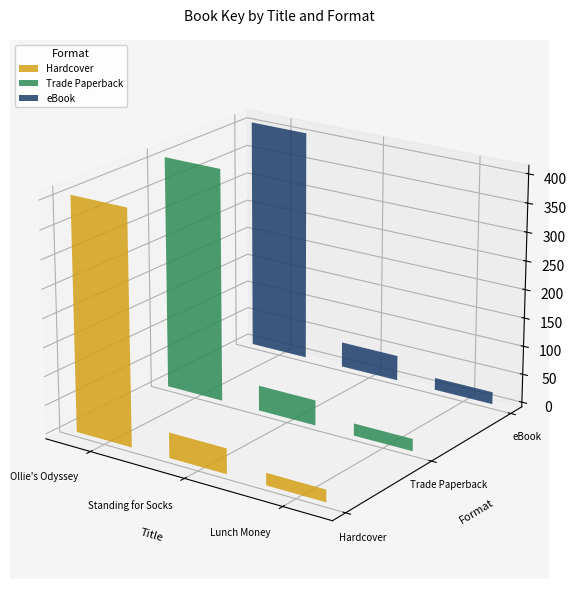

How many bars are there in each group?

3